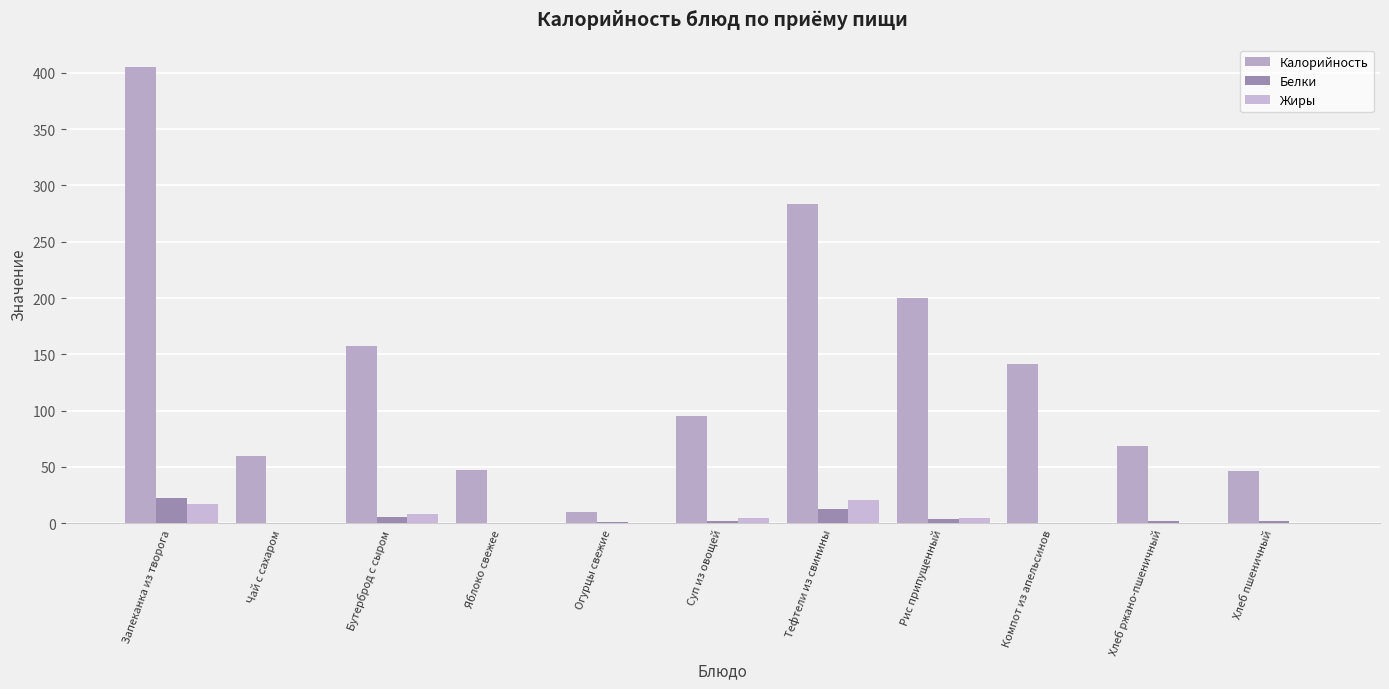

What is the spread (max minus min) of values at Суп из овощей?

93.7